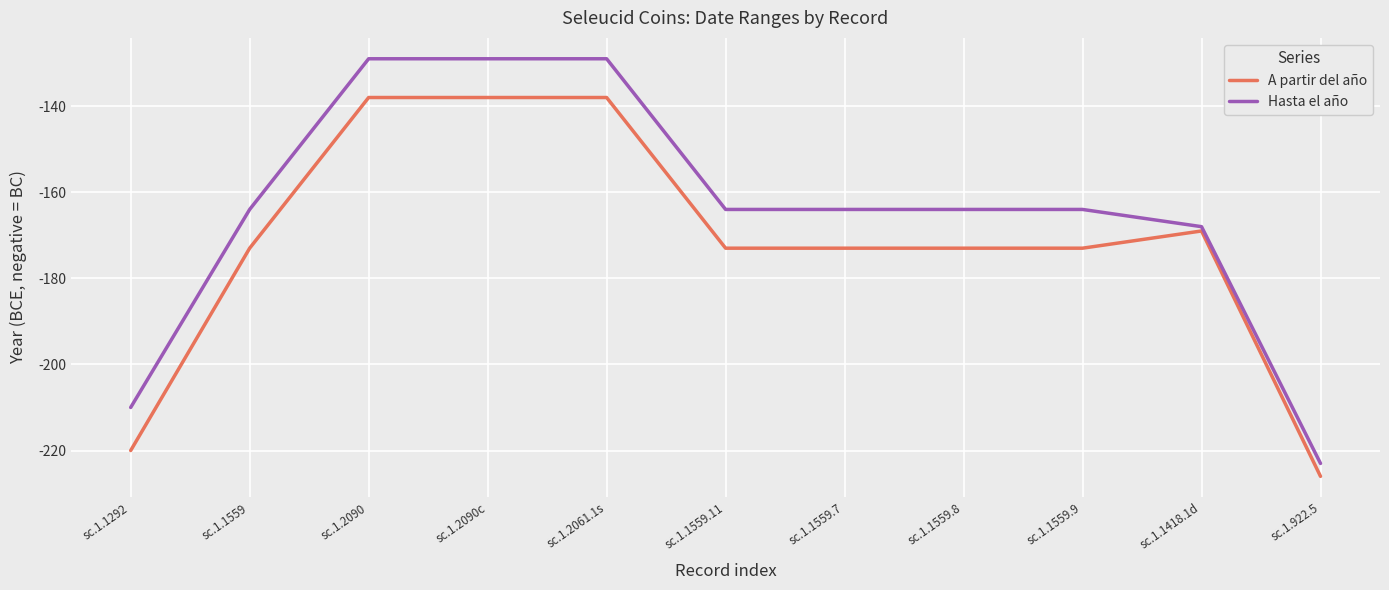

Is it true that A partir del año equals -173 at sc.1.1559.7?

True